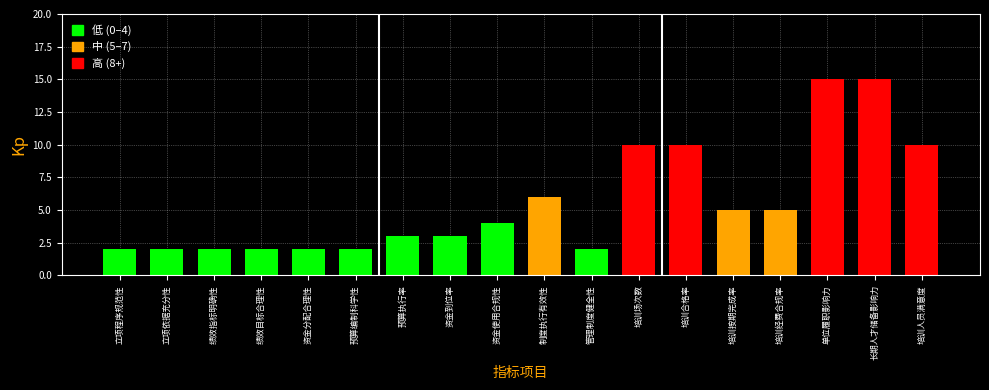

Reading left to right, list all the values displayed in this chart.

2	2	2	2	2	2	3	3	4	6	2	10	10	5	5	15	15	10